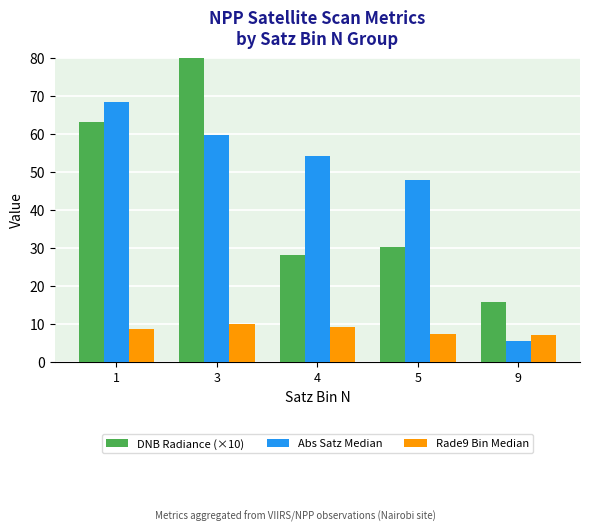

What are all the series names shown in the legend?

DNB Radiance (×10), Abs Satz Median, Rade9 Bin Median